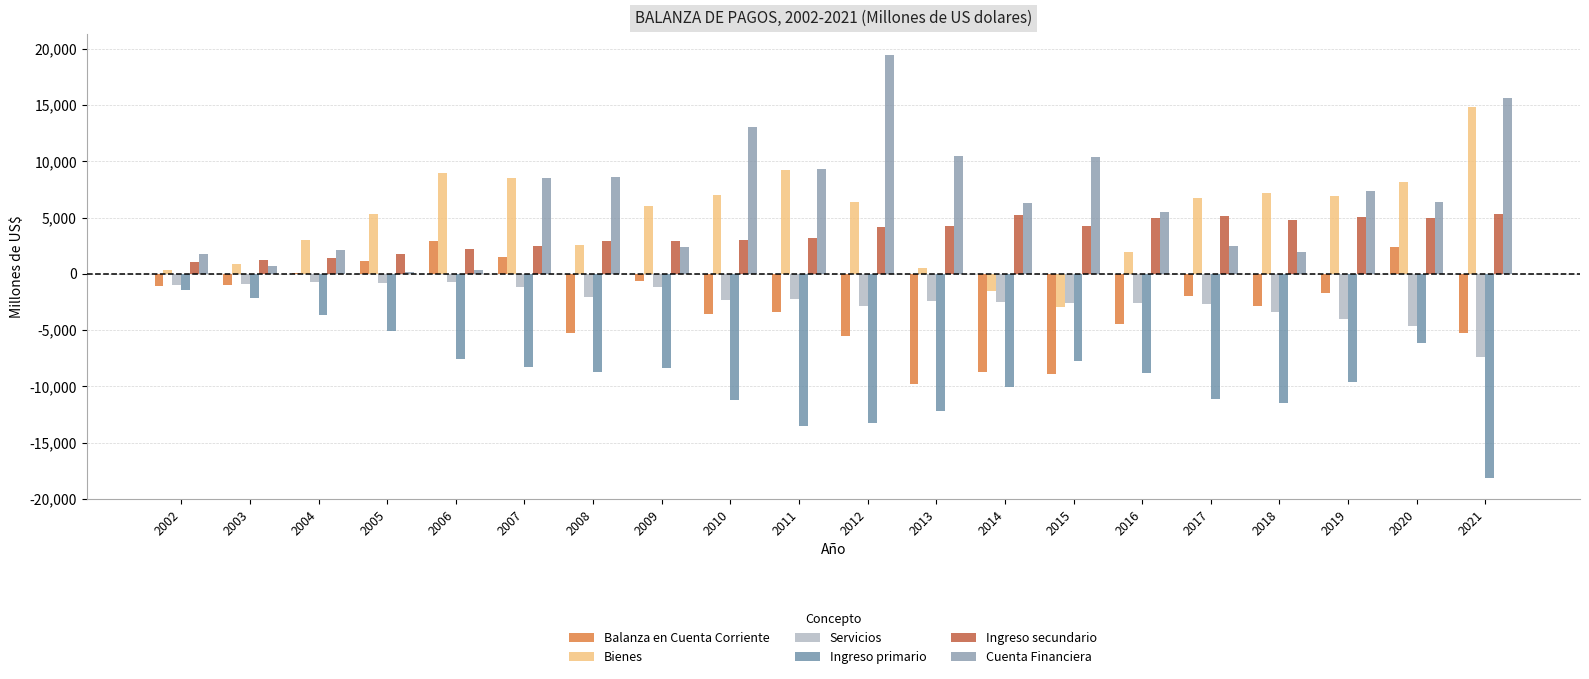

Where does the Servicios series first go above -2352?

2002